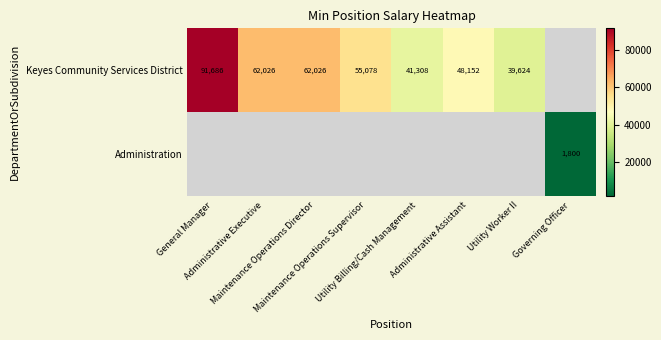

Which series has the largest range (max minus min)?

Keyes Community Services District